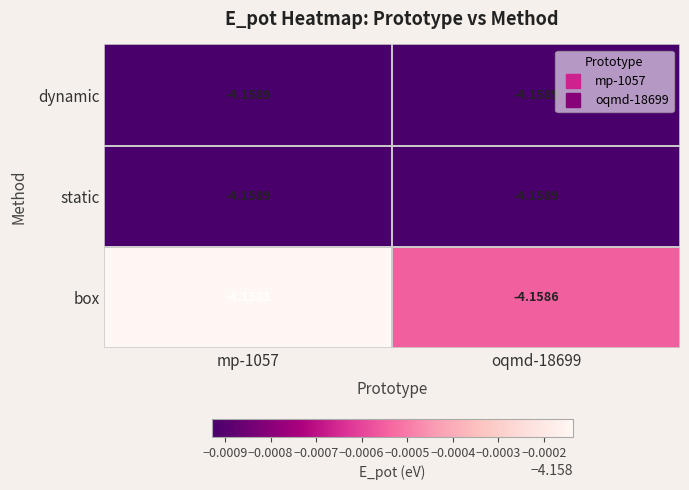

Which series has the largest total across all categories?

box